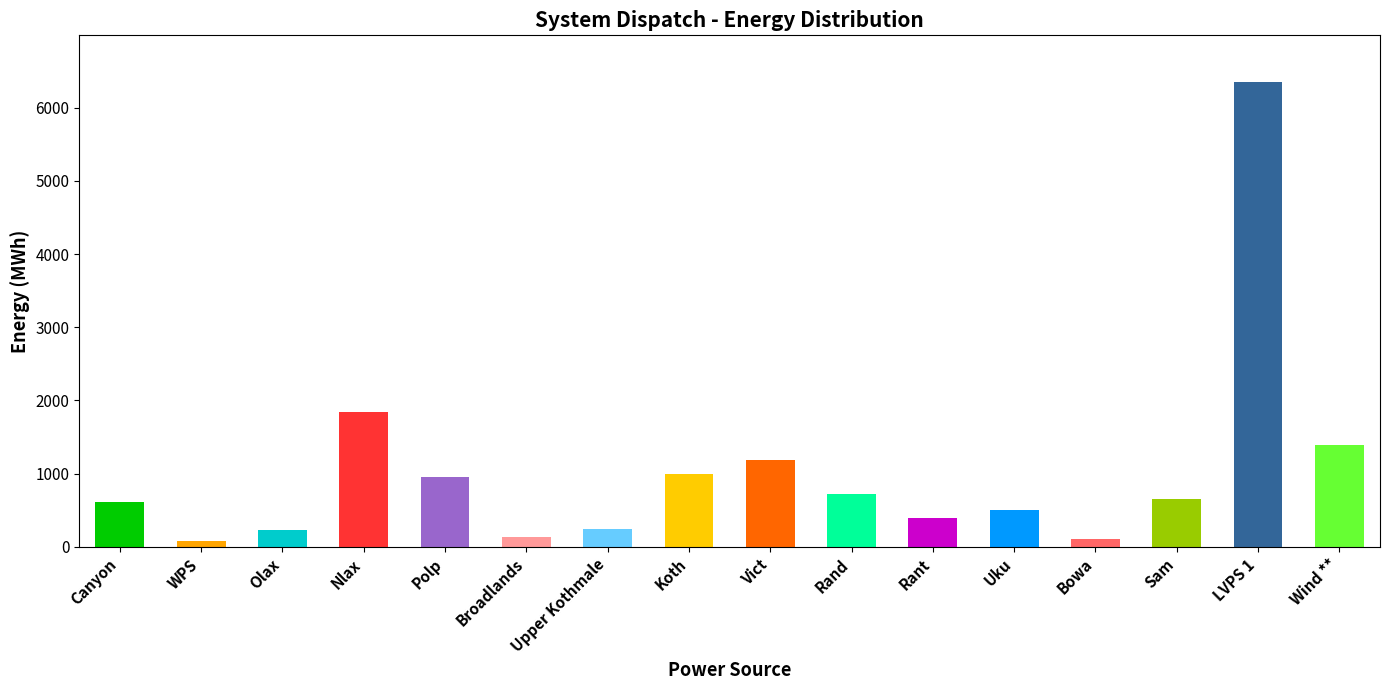

How many bars are there in total?

16